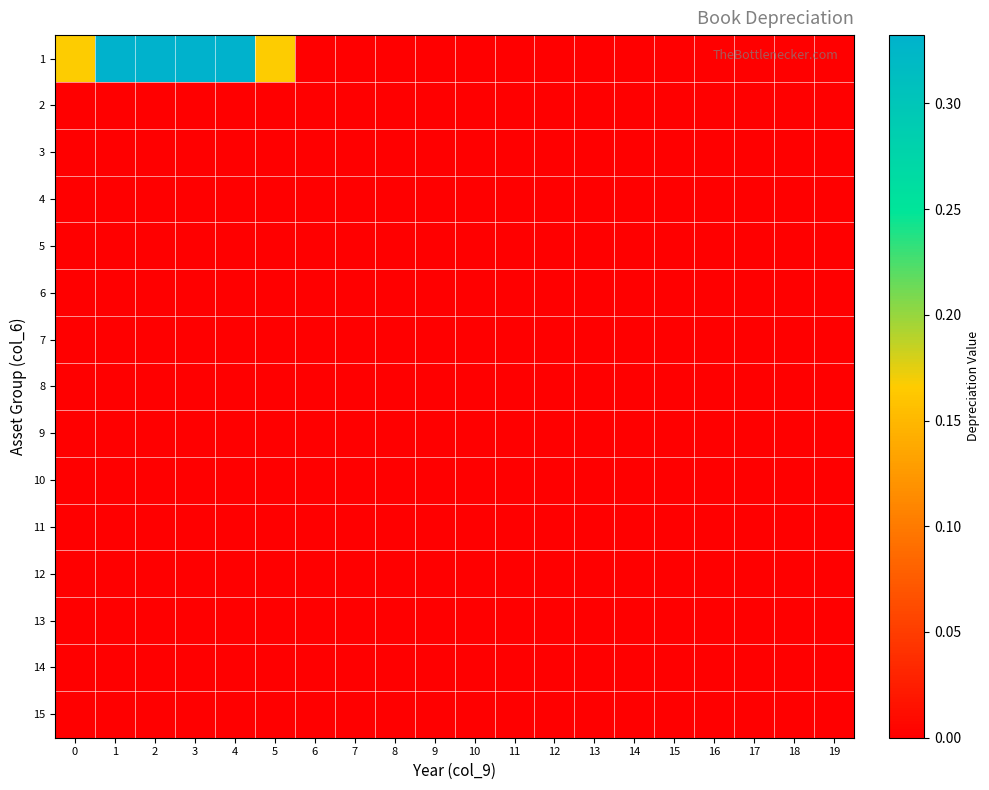

How many data points does each series have?

20